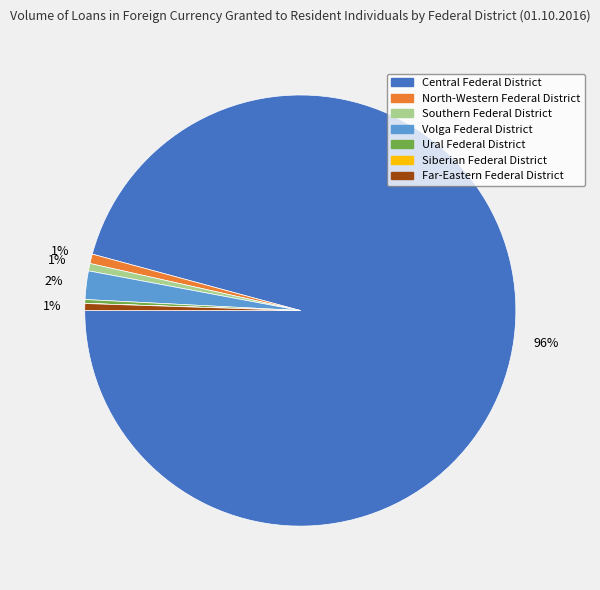

Is there a majority slice in this chart?

Yes